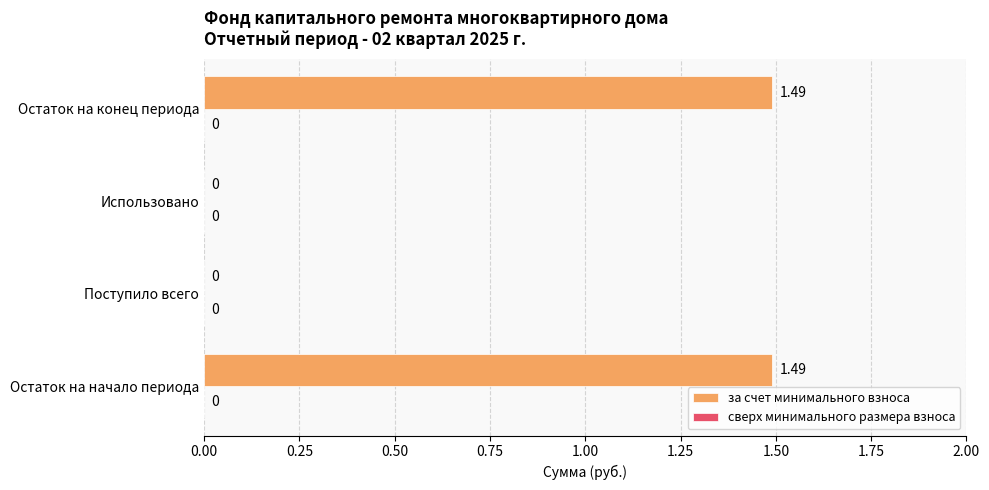

Which has a higher value, Остаток на конец периода or Поступило всего?

Остаток на конец периода